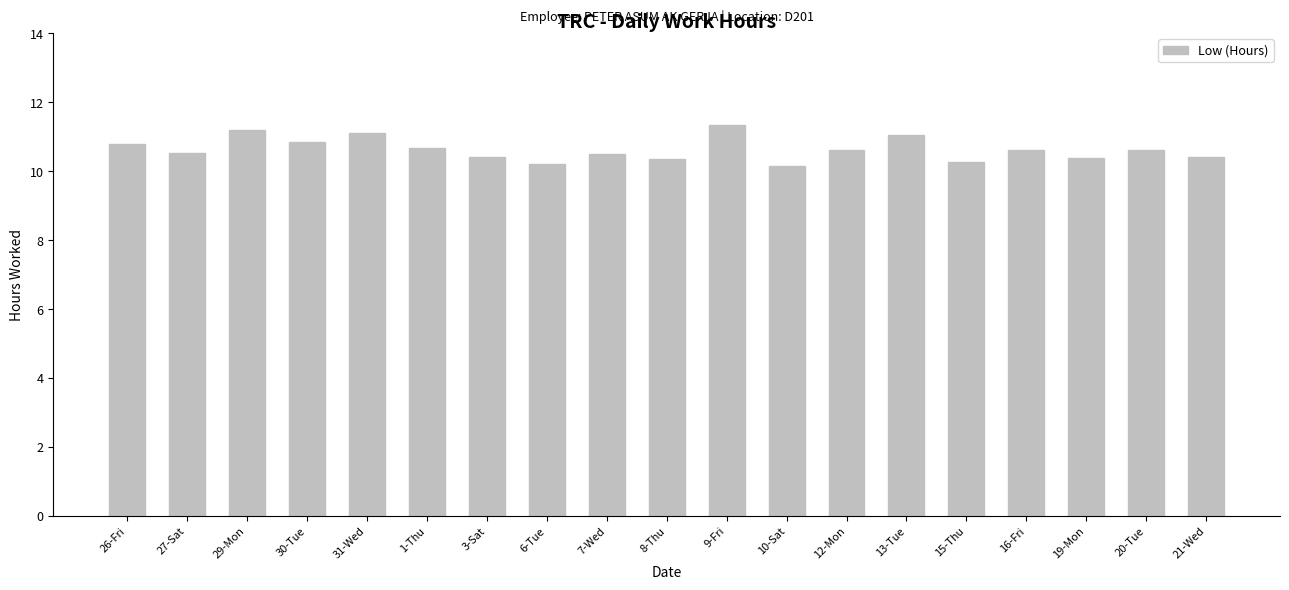

Read the value at 29-Mon.

11.2